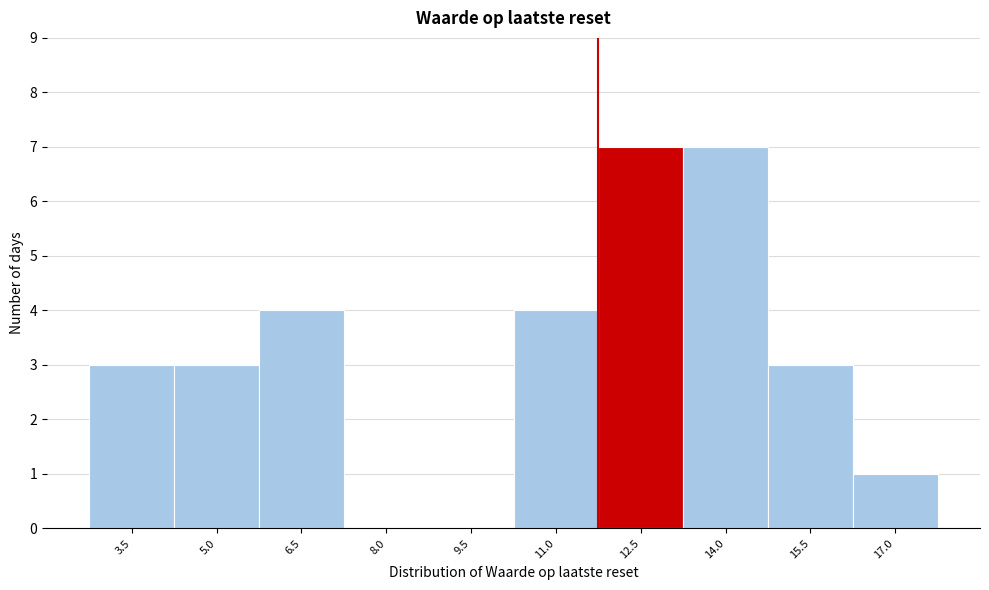

Reading left to right, extract all data points from this chart.

3.5=3	5.0=3	6.5=4	8.0=0	9.5=0	11.0=4	12.5=7	14.0=7	15.5=3	17.0=1